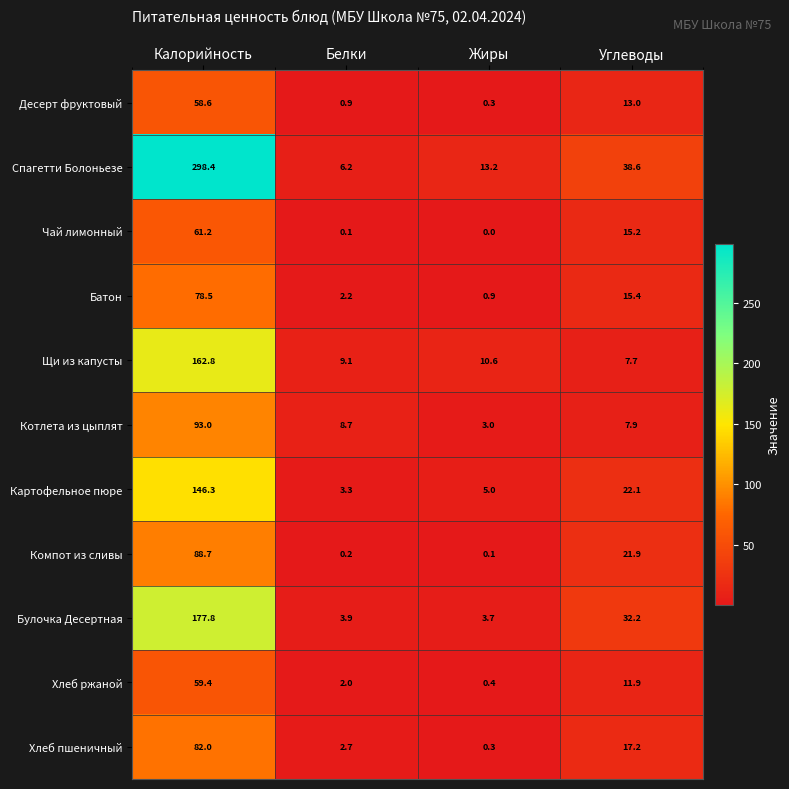

Read the Компот из сливы value at Калорийность.

88.7